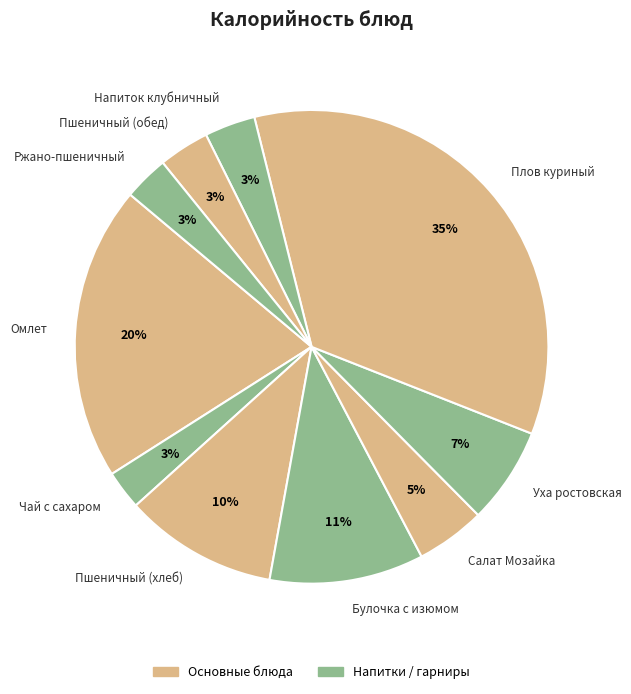

Between Чай с сахаром and Плов куриный, which is larger?

Плов куриный